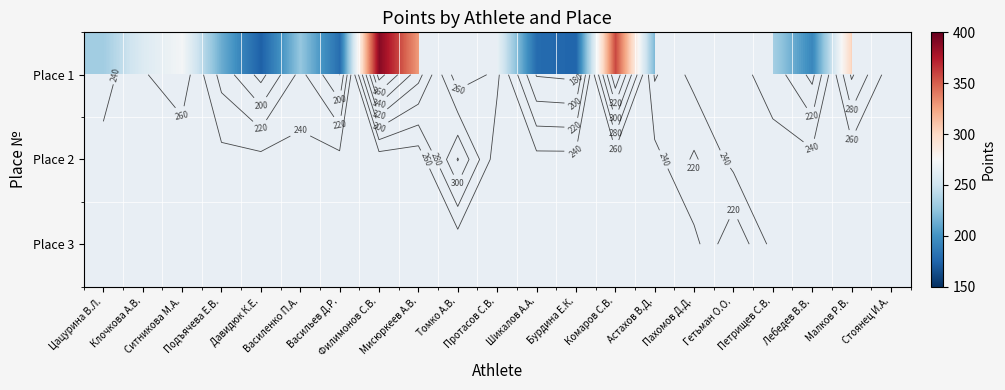

At how many categories does at least one series exceed 237?

9